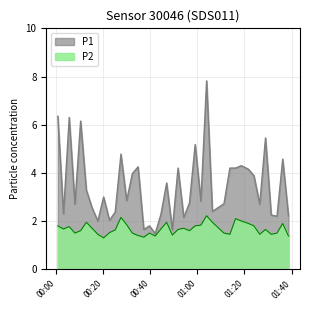

True or false: P1 and P2 intersect in this chart.

False